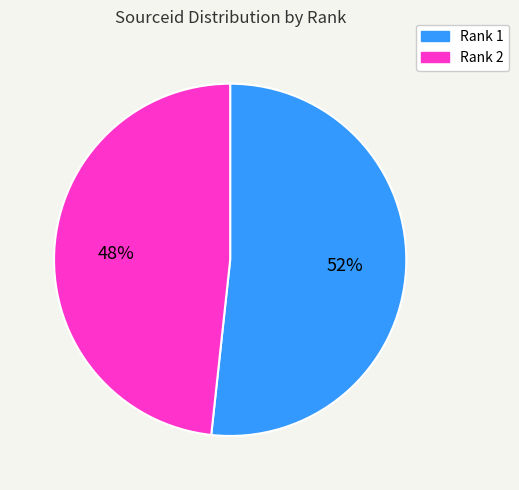

Is there a majority slice in this chart?

Yes